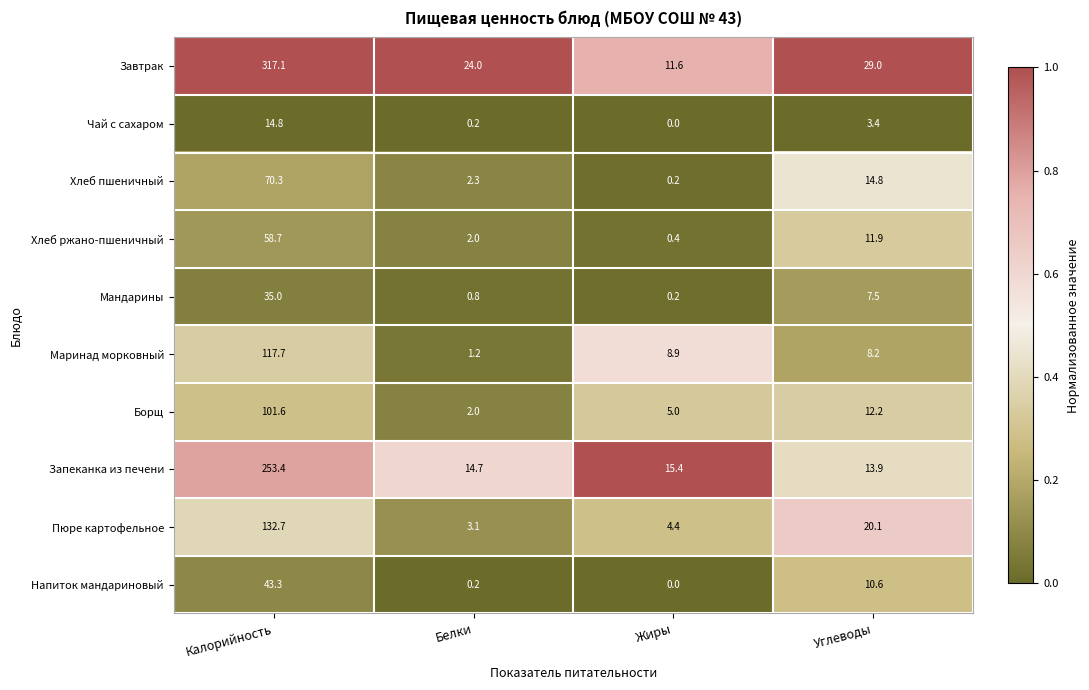

Which series has the widest spread of values?

Завтрак